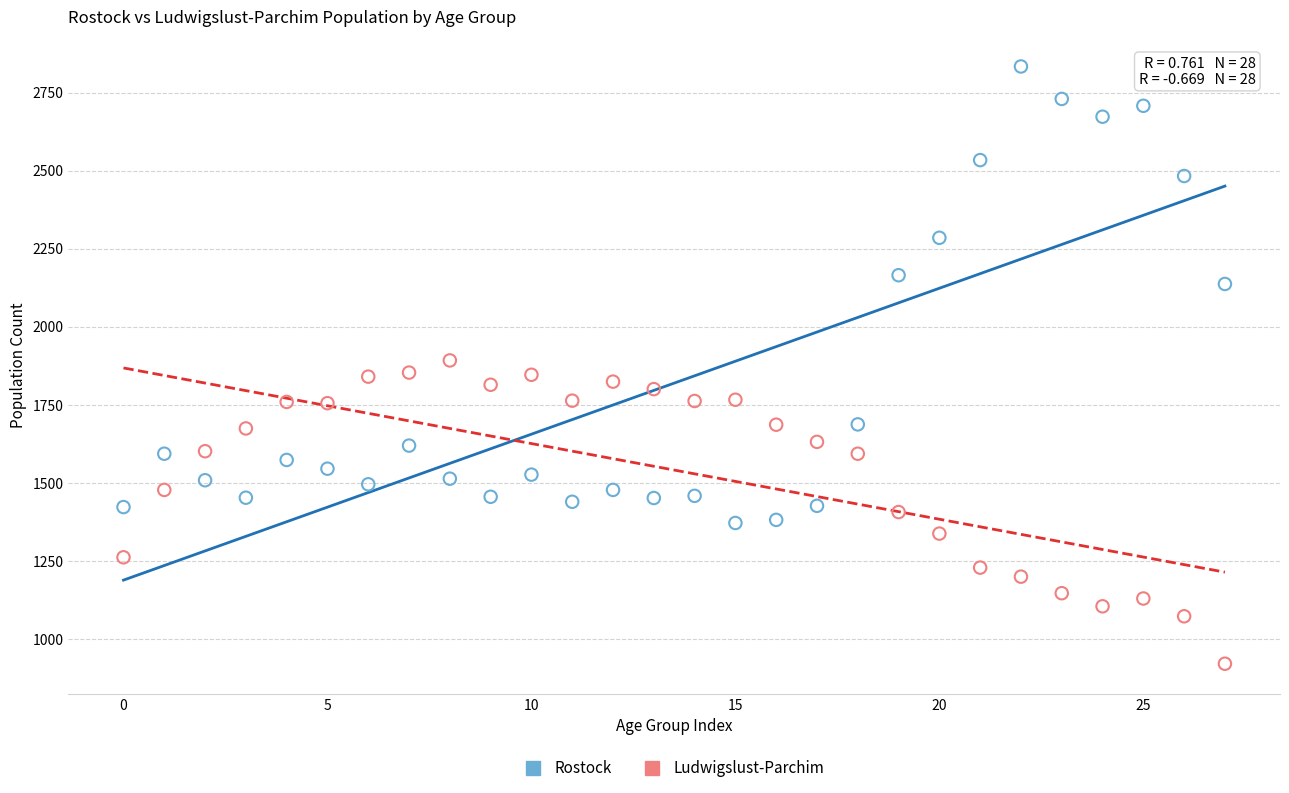

Which series contains the lowest Y value?

Ludwigslust-Parchim